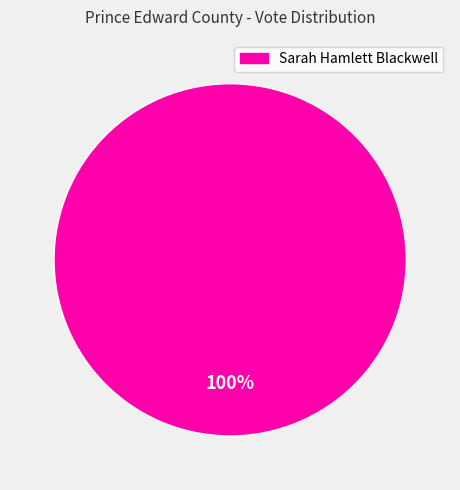

Is there any slice that represents more than half of the pie?

Yes